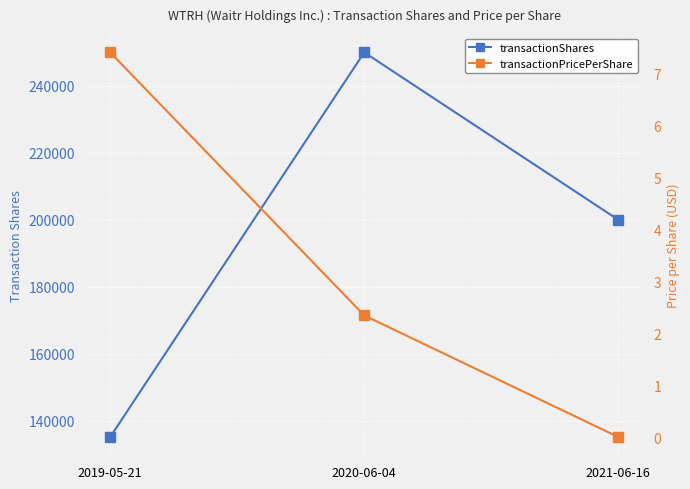

Which series has the widest spread of values?

transactionShares